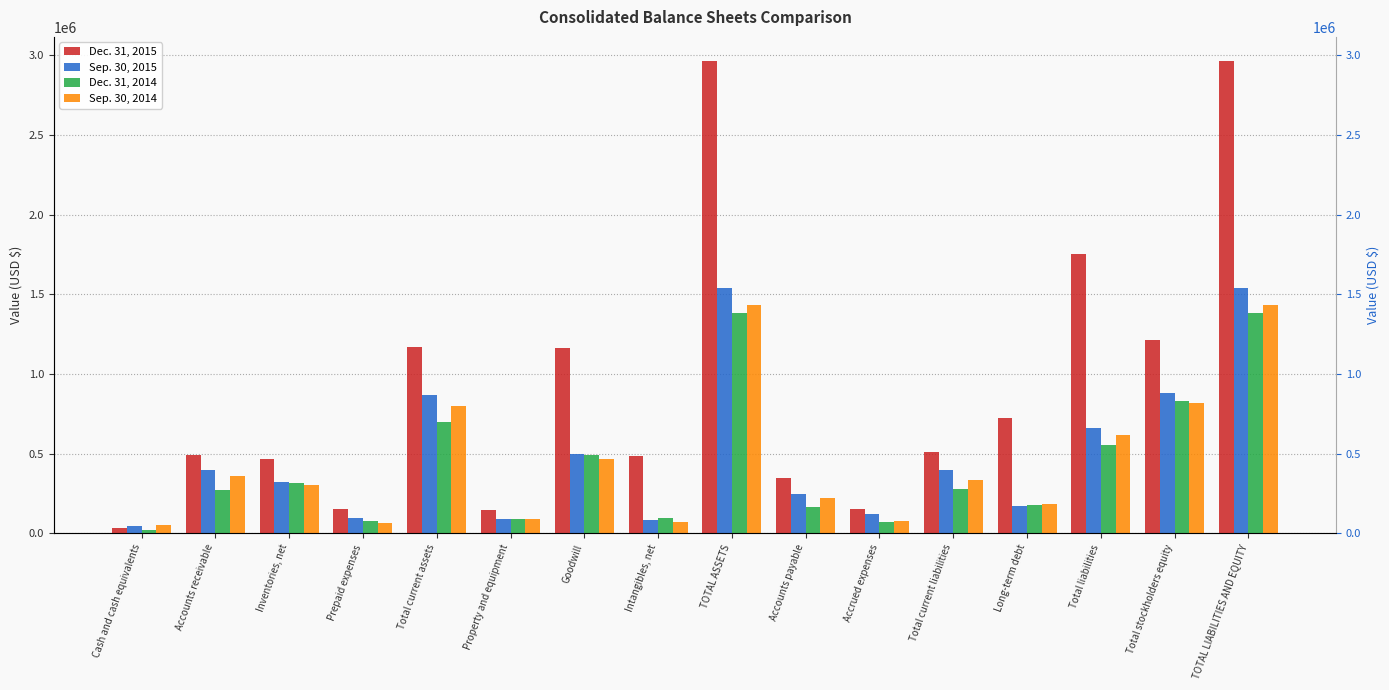

Reading left to right, what are all the values shown in this chart?

Dec. 31, 2015: Cash and cash equivalents=32210	Accounts receivable=489172	Inventories, net=466063	Prepaid expenses=150384	Total current assets=1169767	Property and equipment=145607	Goodwill=1162111	Intangibles, net=487477	TOTAL ASSETS=2966232	Accounts payable=347205	Accrued expenses=151547	Total current liabilities=513039	Long-term debt=722888	Total liabilities=1755079	Total stockholders equity=1211153	TOTAL LIABILITIES AND EQUITY=2966232
Sep. 30, 2015: Cash and cash equivalents=45661	Accounts receivable=399732	Inventories, net=320999	Prepaid expenses=97928	Total current assets=866629	Property and equipment=90405	Goodwill=496415	Intangibles, net=87055	TOTAL ASSETS=1541737	Accounts payable=244891	Accrued expenses=124794	Total current liabilities=397245	Long-term debt=170200	Total liabilities=658621	Total stockholders equity=883116	TOTAL LIABILITIES AND EQUITY=1541737
Dec. 31, 2014: Cash and cash equivalents=23337	Accounts receivable=269383	Inventories, net=314670	Prepaid expenses=76975	Total current assets=698994	Property and equipment=88303	Goodwill=489325	Intangibles, net=97273	TOTAL ASSETS=1384811	Accounts payable=163367	Accrued expenses=72738	Total current liabilities=276083	Long-term debt=180657	Total liabilities=555017	Total stockholders equity=829794	TOTAL LIABILITIES AND EQUITY=1384811
Sep. 30, 2014: Cash and cash equivalents=54472	Accounts receivable=360802	Inventories, net=301626	Prepaid expenses=66828	Total current assets=798338	Property and equipment=88565	Goodwill=466206	Intangibles, net=72266	TOTAL ASSETS=1431402	Accounts payable=220834	Accrued expenses=80285	Total current liabilities=336235	Long-term debt=183131	Total liabilities=614301	Total stockholders equity=817101	TOTAL LIABILITIES AND EQUITY=1431402